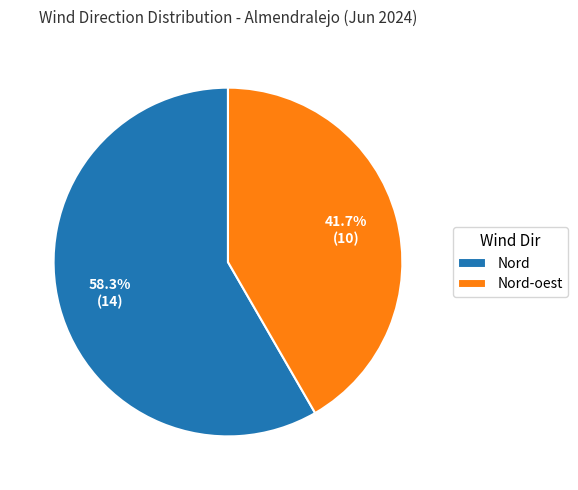

What is the ratio of the value at Nord-oest to the value at Nord?

0.7